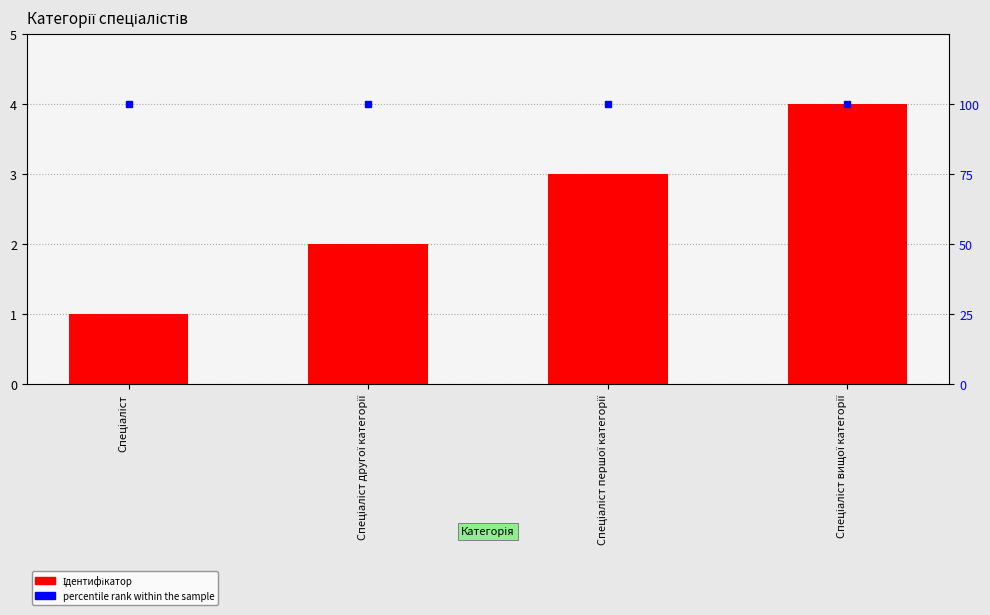

How many values in the Ідентифікатор series are below 3?

2